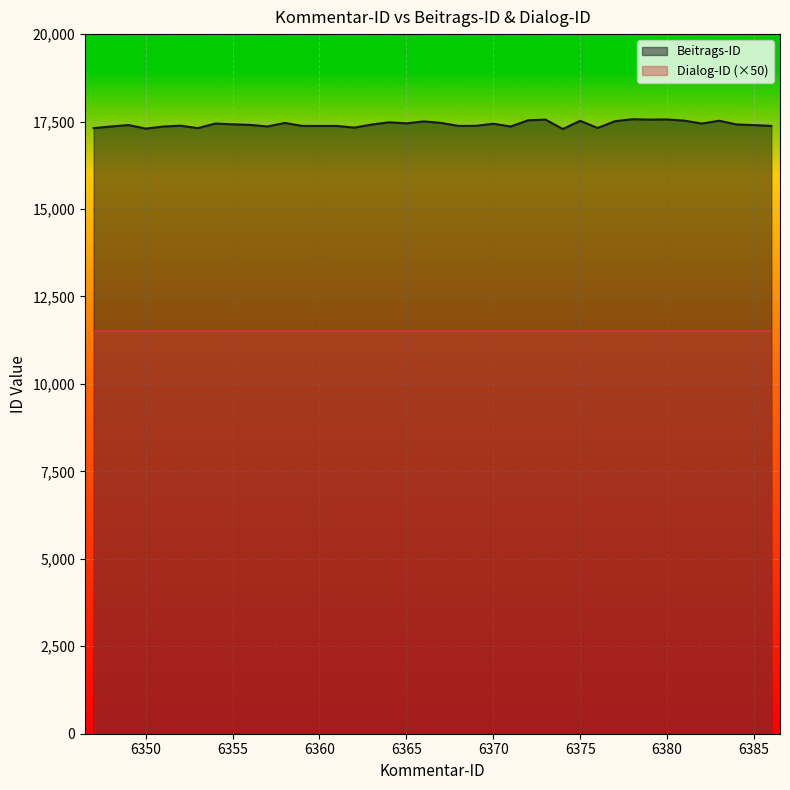

True or false: Dialog-ID (×50) and Beitrags-ID cross at least once.

False